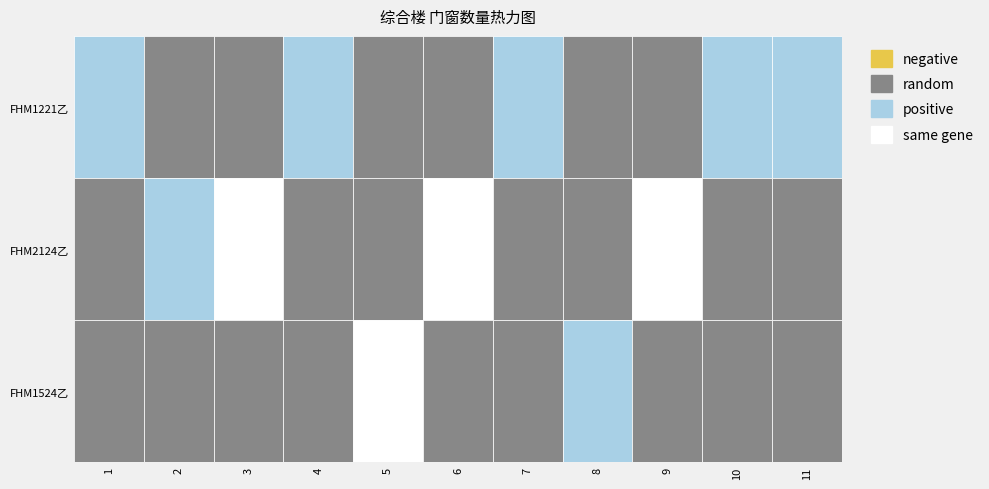

Which series has the widest spread of values?

FHM2124乙